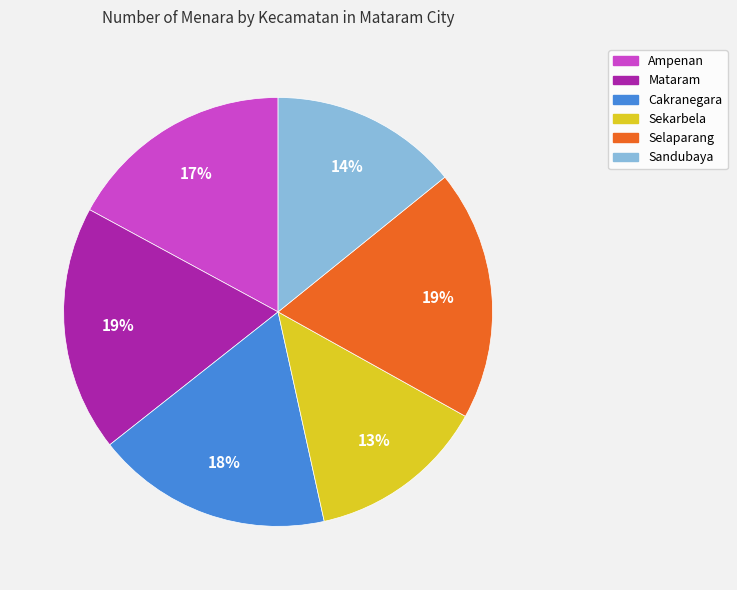

Does Sandubaya account for over 50% of the chart?

No